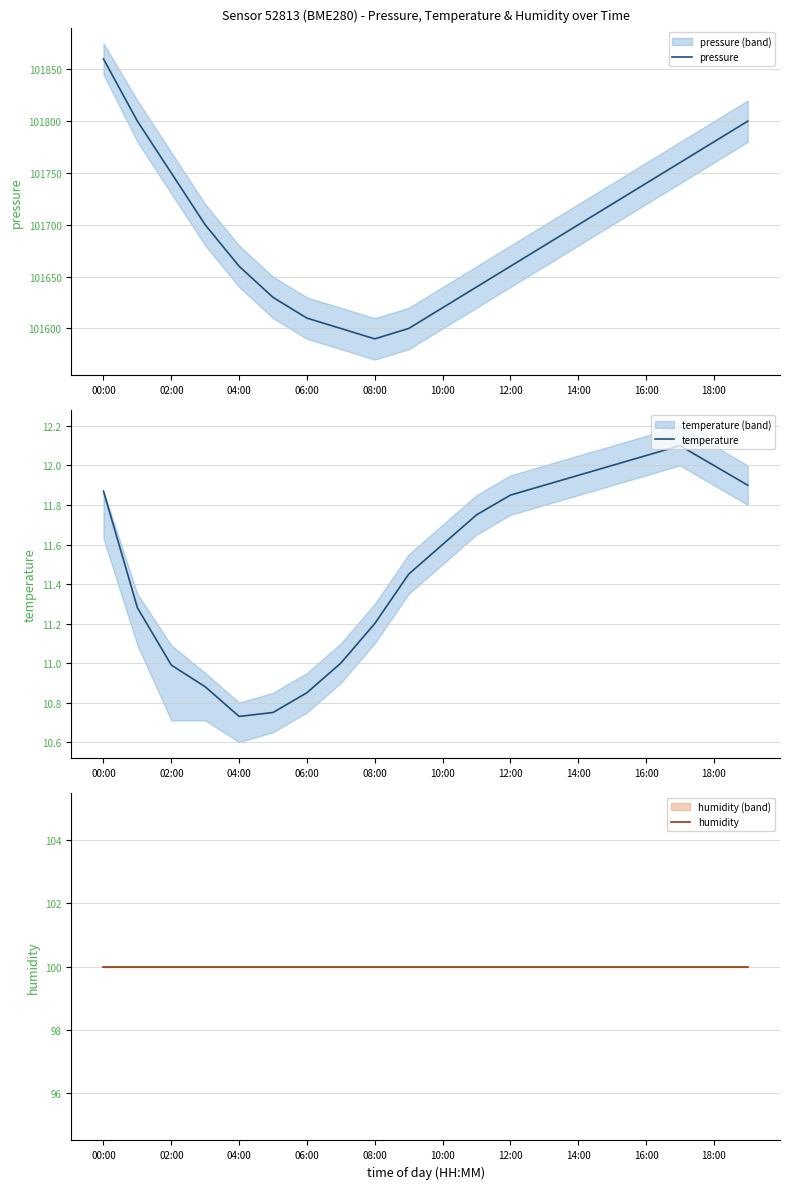

Which series has the largest range (max minus min)?

pressure